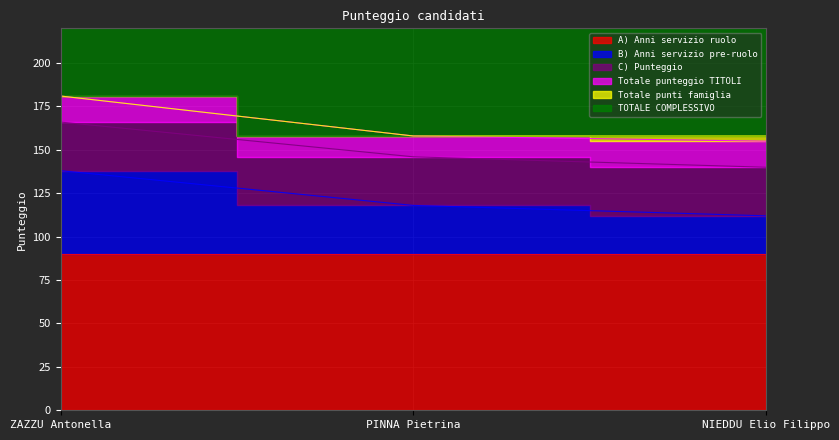

What is the maximum value for C) Punteggio?

28